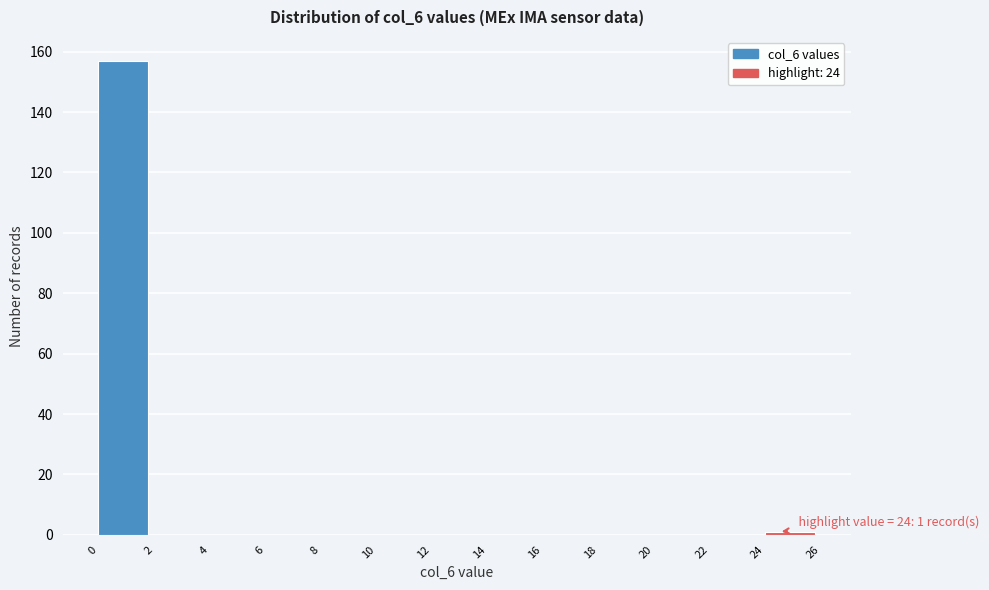

Which range on the x-axis has the tallest bar?

0 to 2